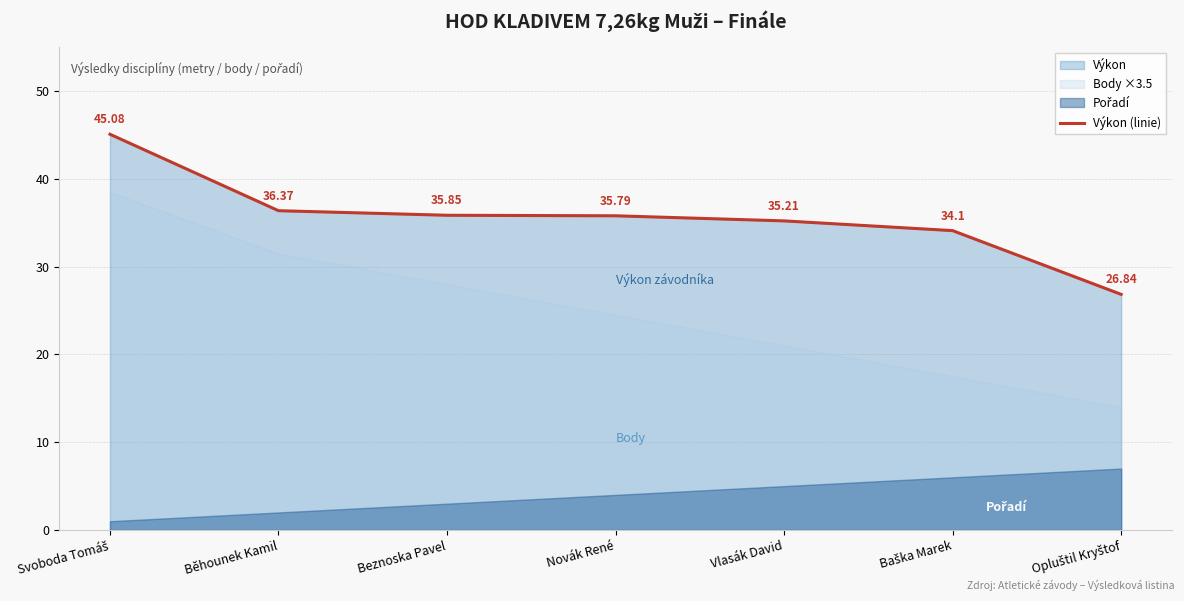

What is the minimum value shown in the chart?

26.8